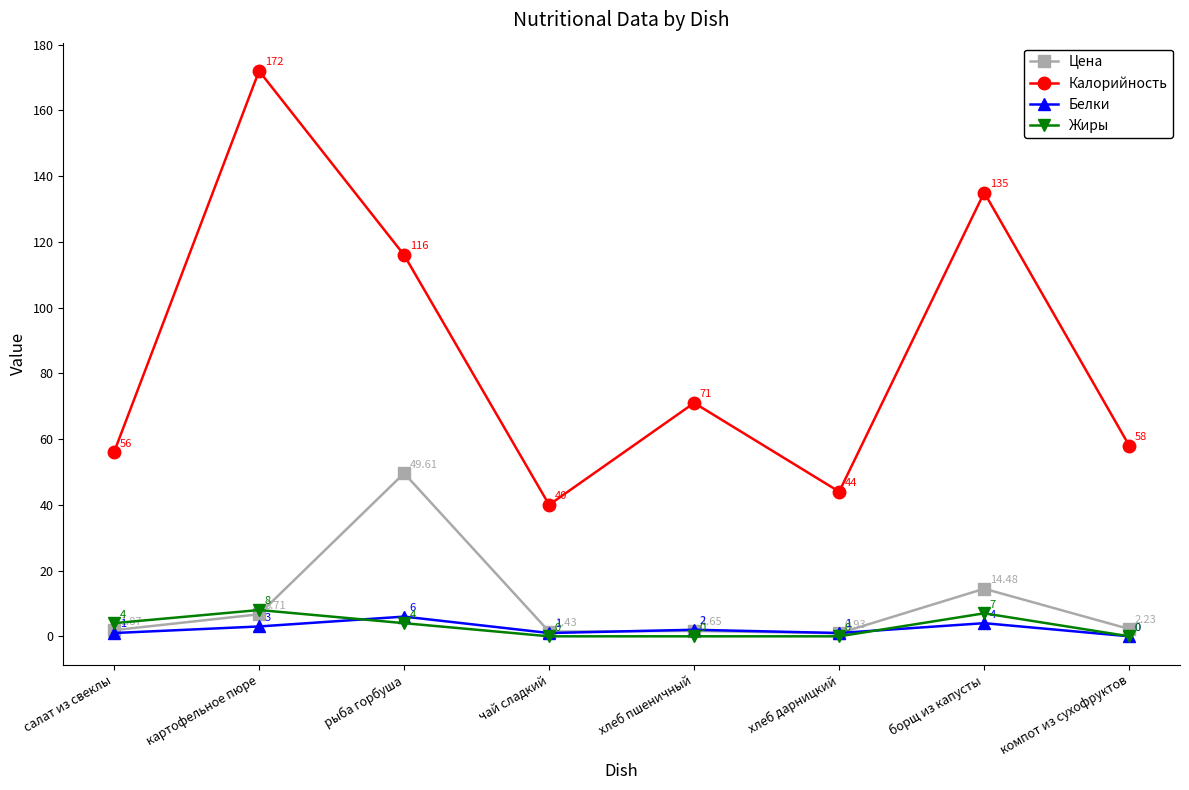

What is the value of the Белки point at the 2nd from the left?

3.0